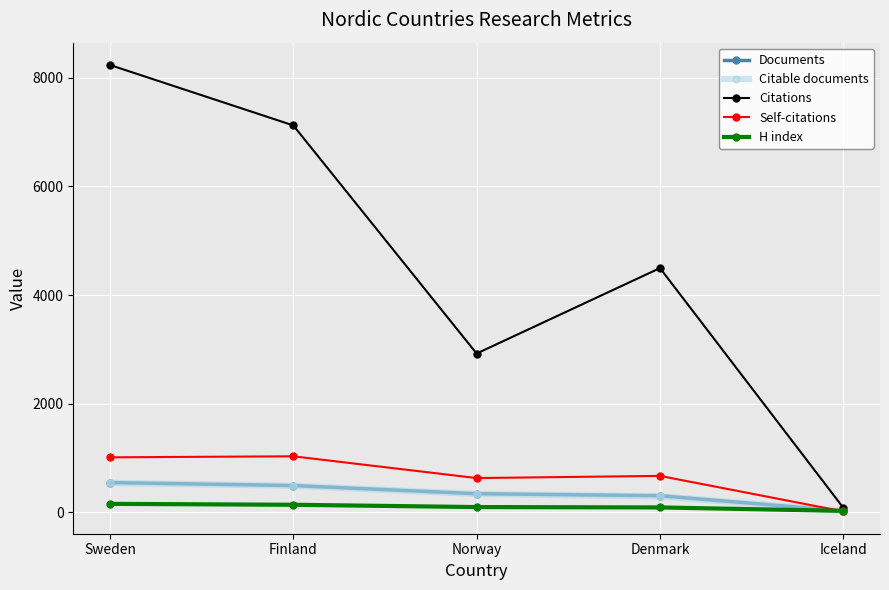

Rank the categories by Citations value from highest to lowest.

Sweden, Finland, Denmark, Norway, Iceland